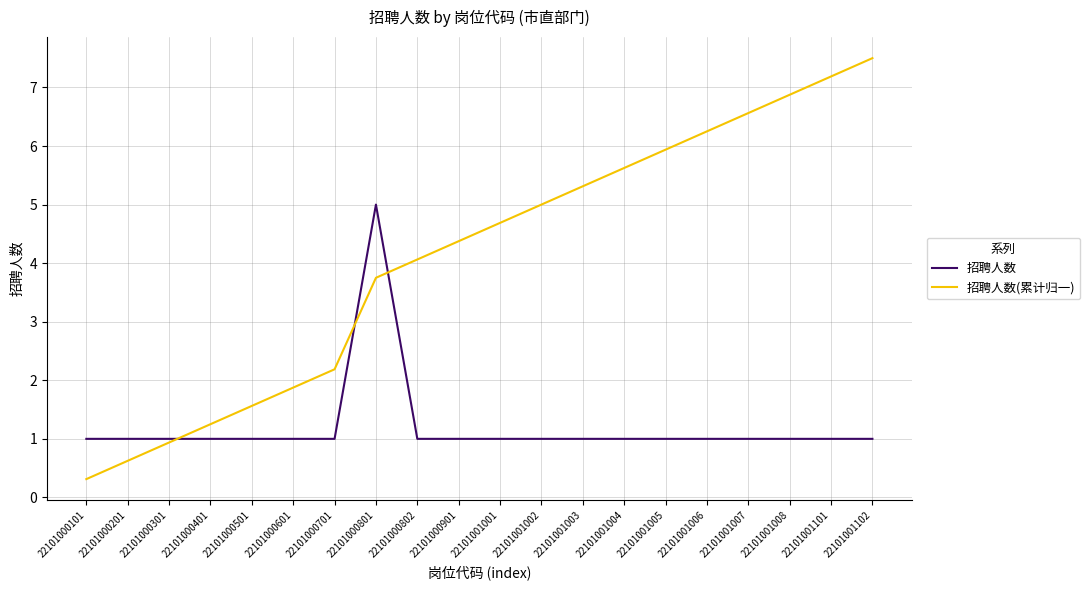

True or false: 招聘人数(累计归一) has a value of 3.5 at 22101000701.

False